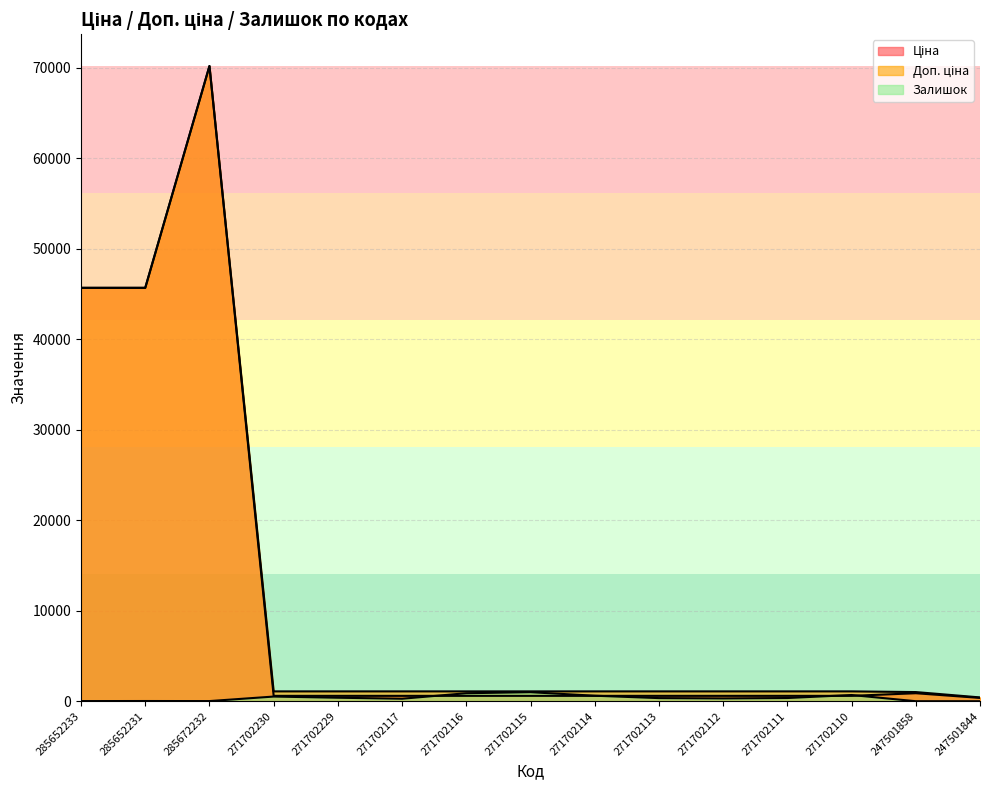

True or false: Залишок and Доп. ціна cross at least once.

False